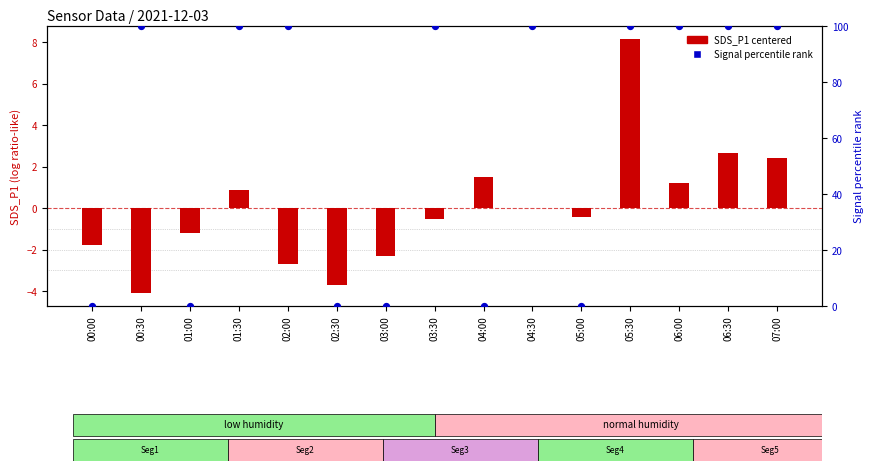

What is the total value across all series at 02:30?

-3.7